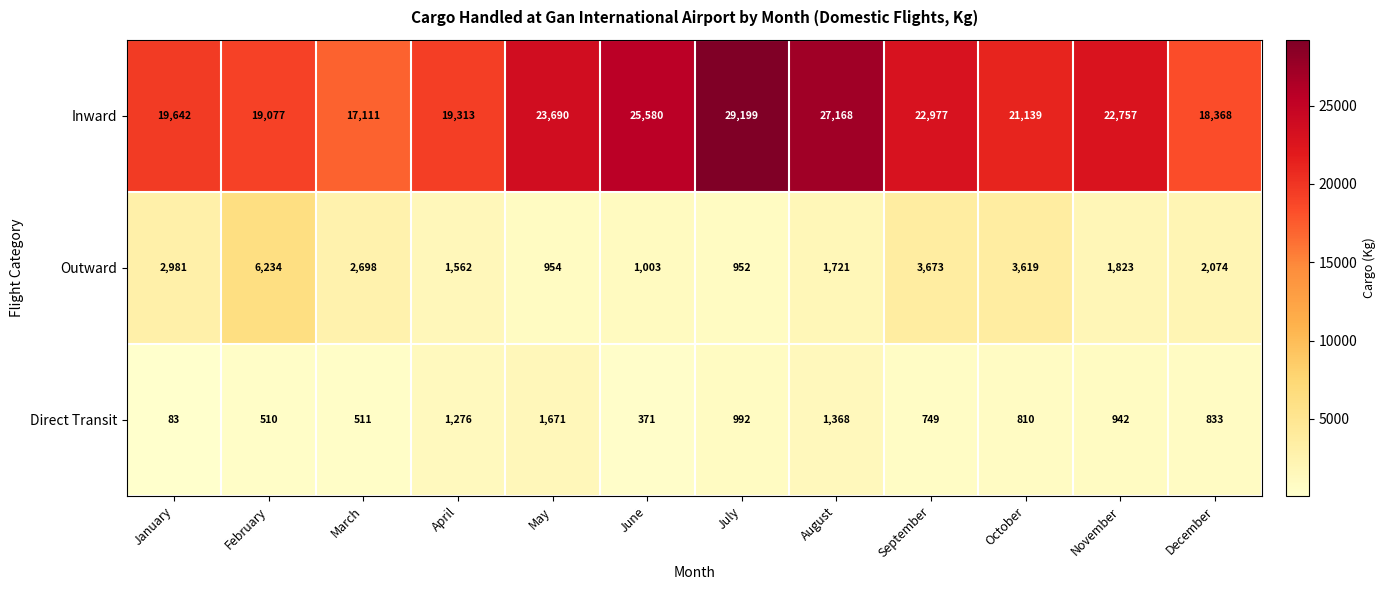

What is the average value of the Direct Transit series?

843